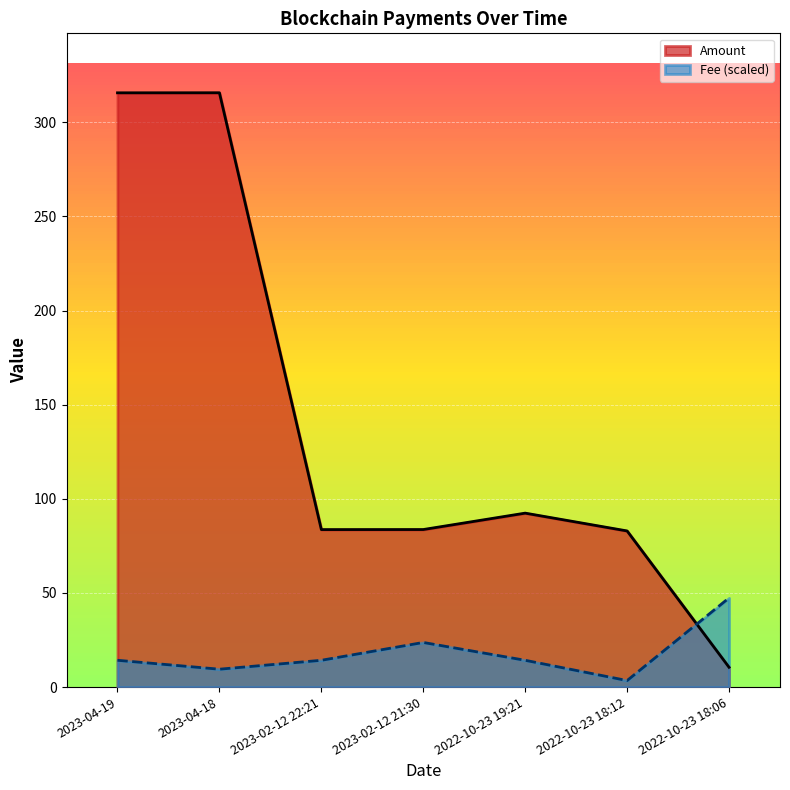

True or false: Fee (scaled) has a value of 24.7 at 2023-02-12 22:21.

False